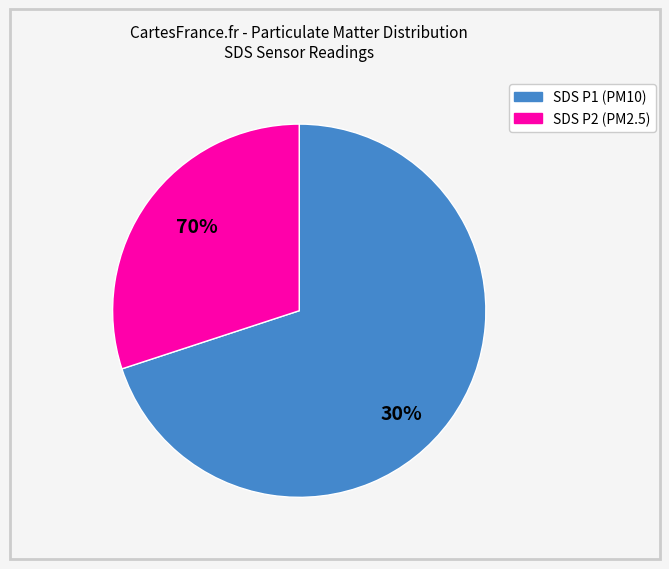

Between SDS_P1 and SDS_P2, which is larger?

SDS_P1